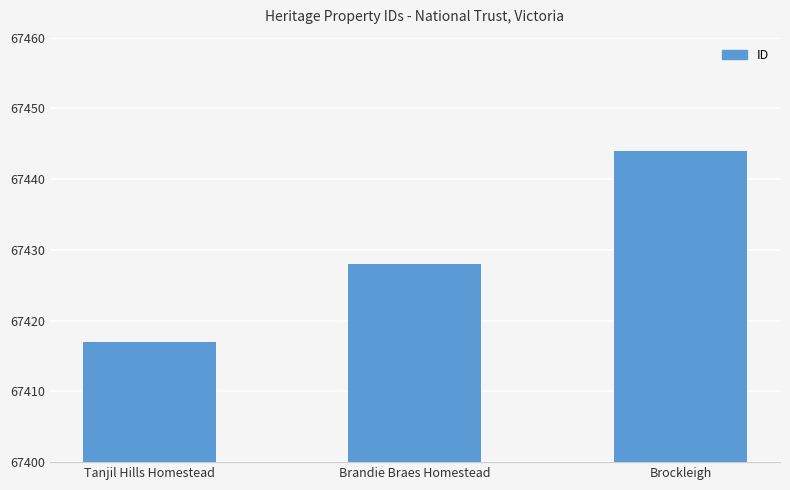

What is the label of the 2nd bar from the left?

Brandie Braes Homestead